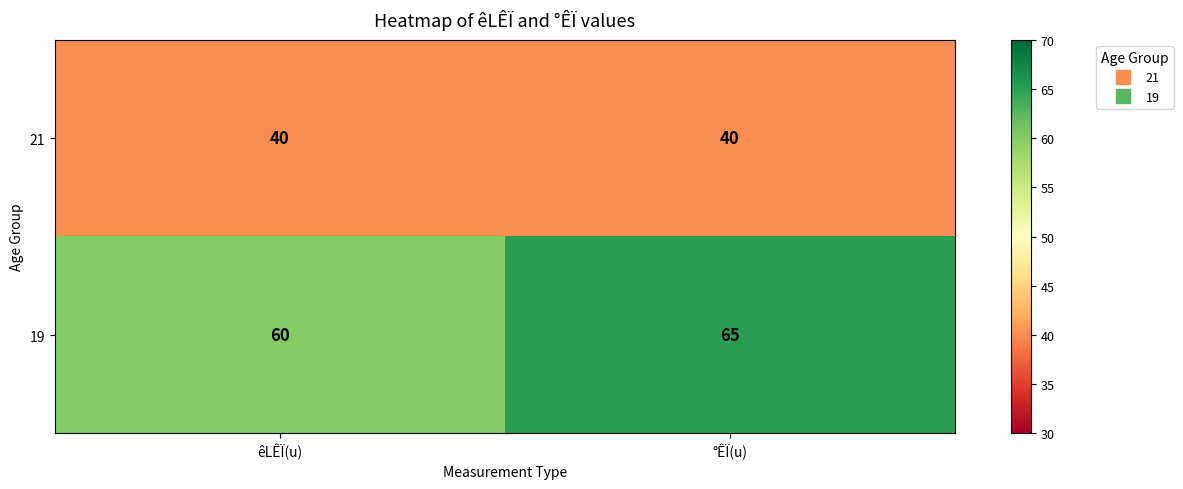

Reading left to right, transcribe all the data shown in this chart.

21: êLÊÏ(u)=40	°ÊÏ(u)=40
19: êLÊÏ(u)=60	°ÊÏ(u)=65